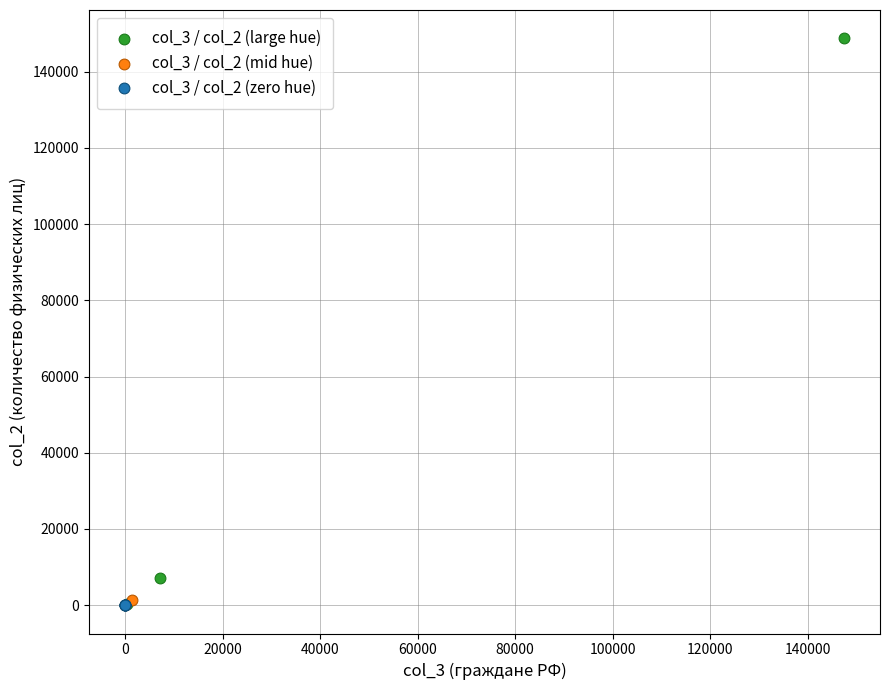

Which series reaches the maximum Y coordinate?

col_3 / col_2 (large hue)